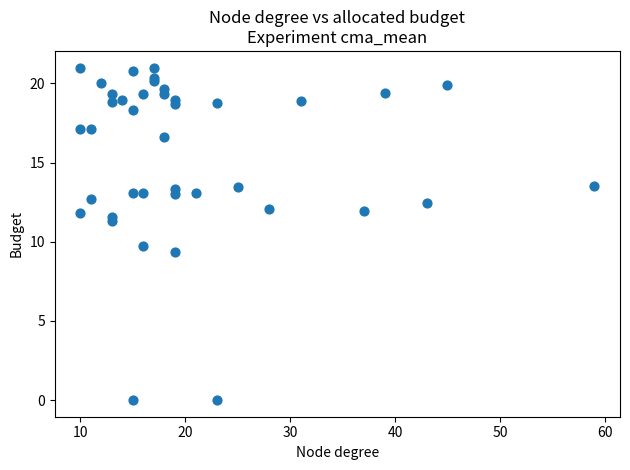

What Y value in the scatter plot is closest to 10?

9.7